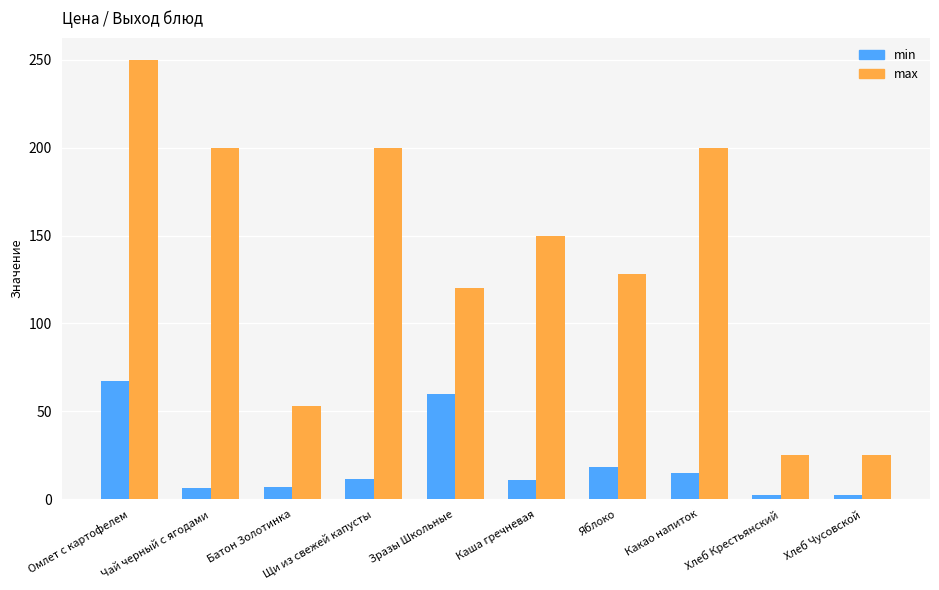

Does the chart contain any negative values?

No